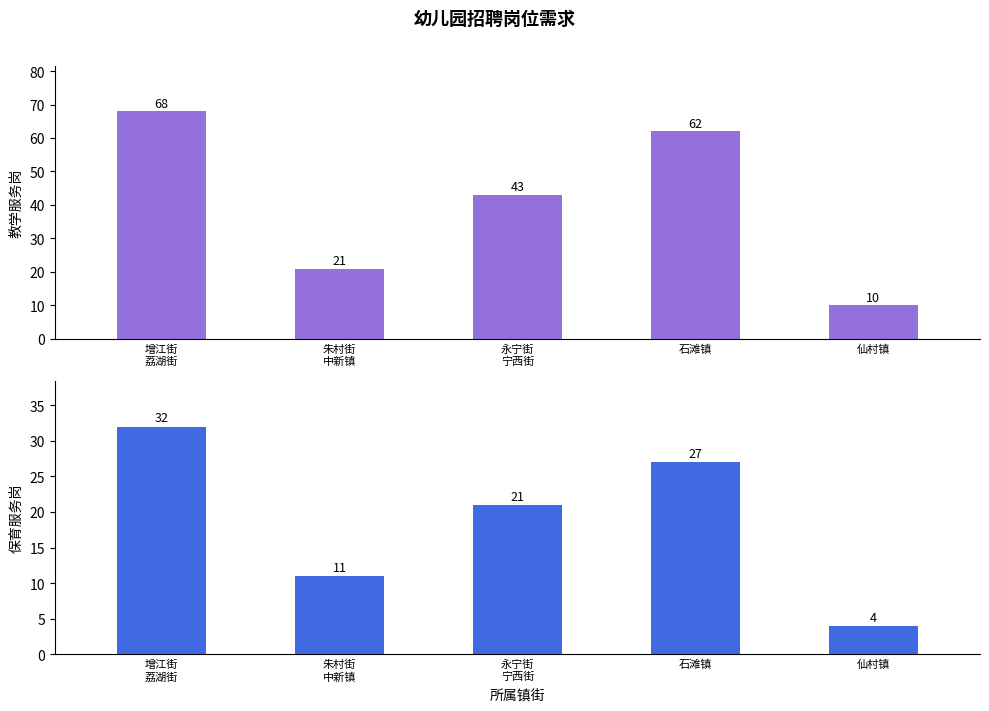

Rank the series at 永宁街
宁西街 from lowest to highest value.

保育服务岗, 教学服务岗